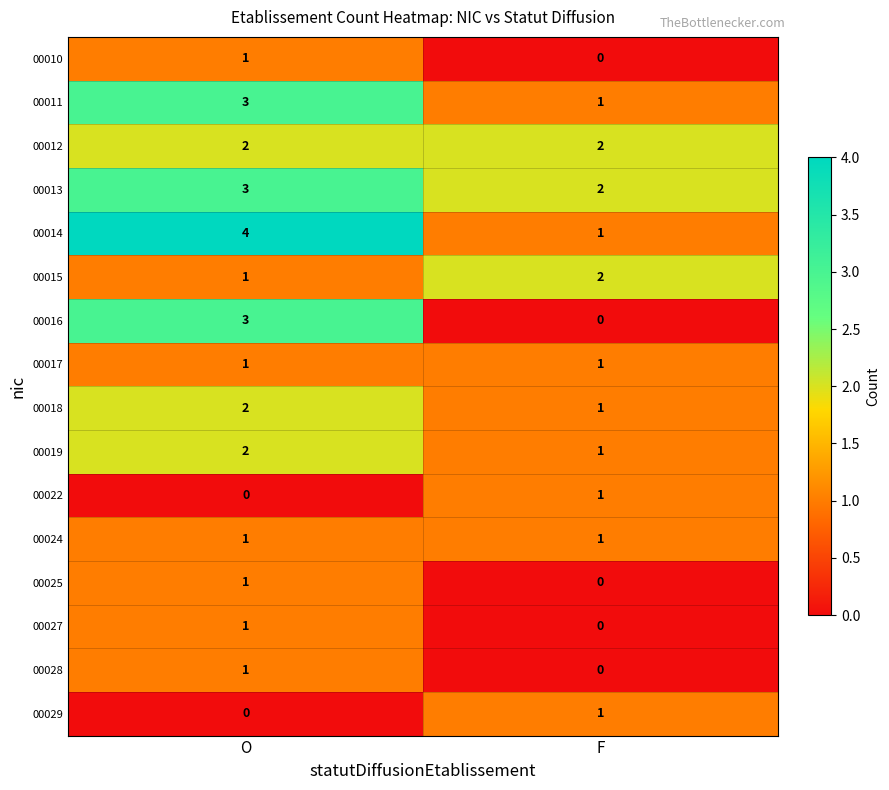

What is the maximum value shown in the chart?

4